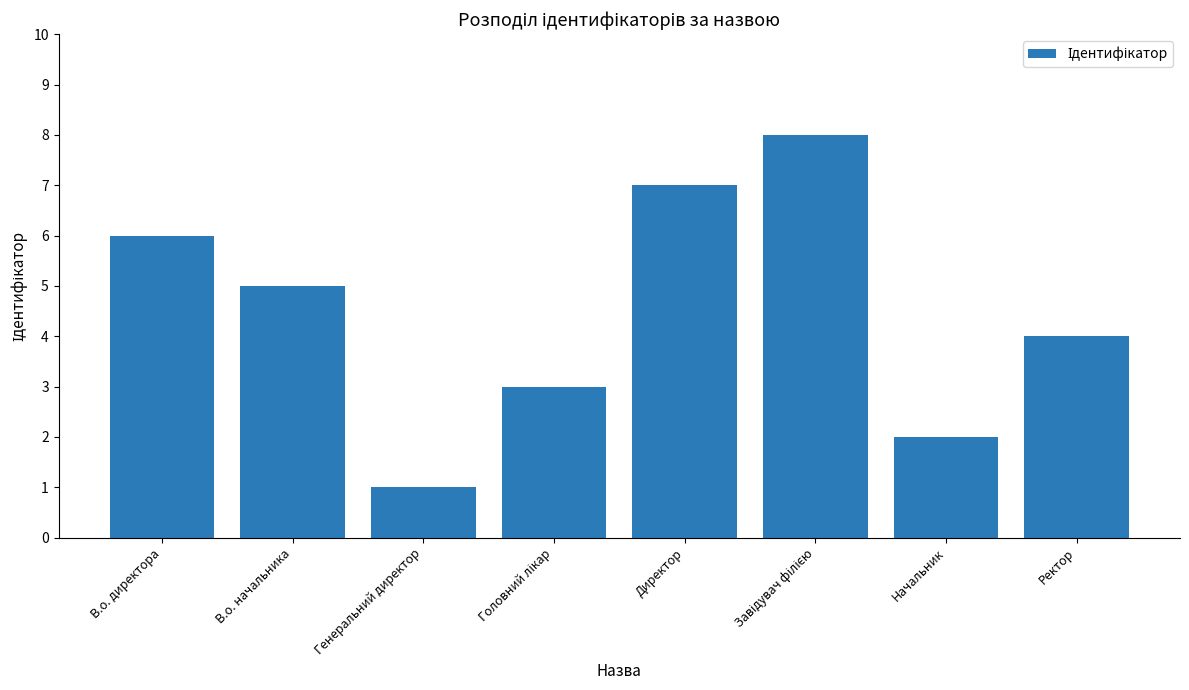

What is the greatest value displayed?

8